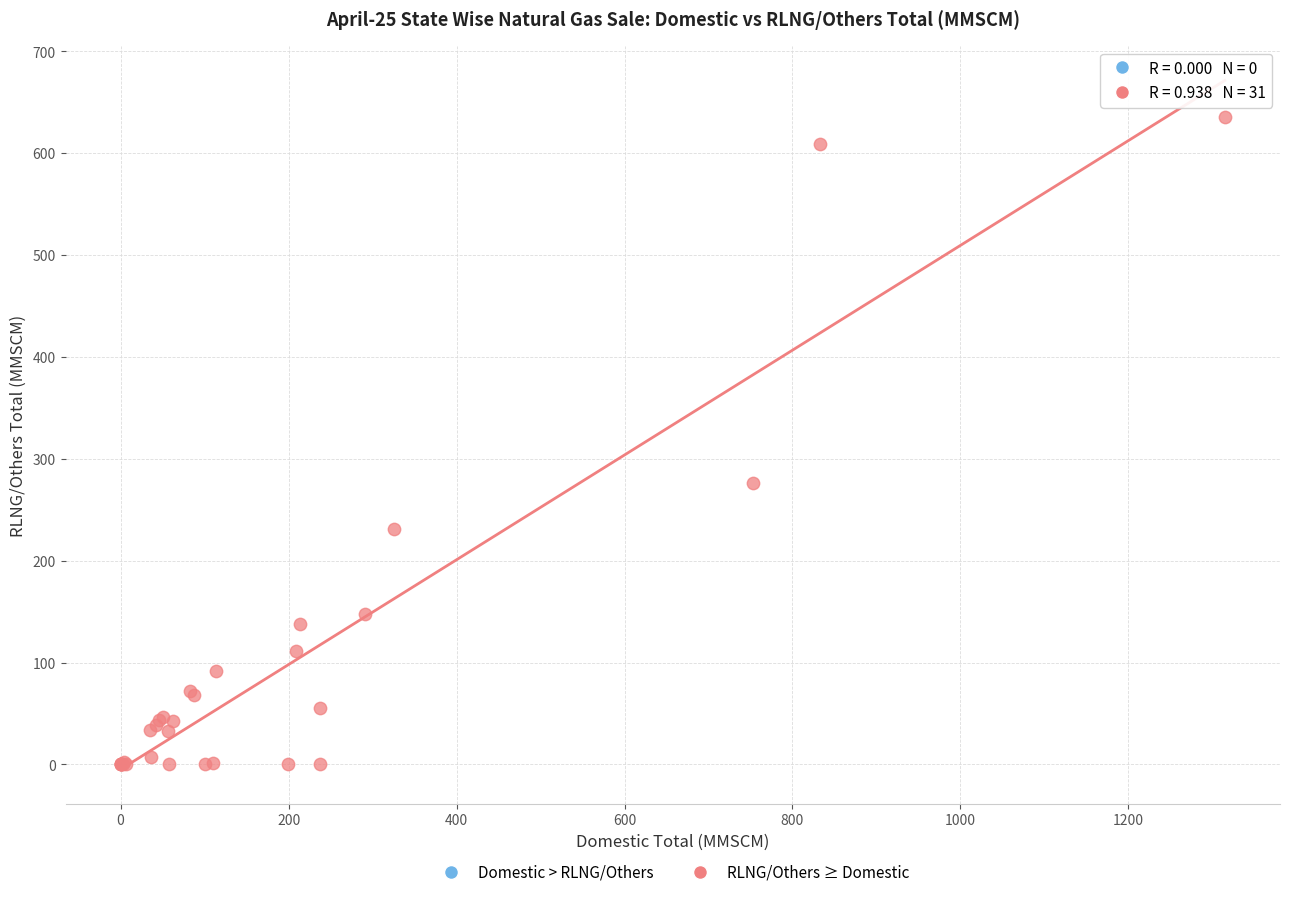

What Y value in the scatter plot is closest to 317?

276.5